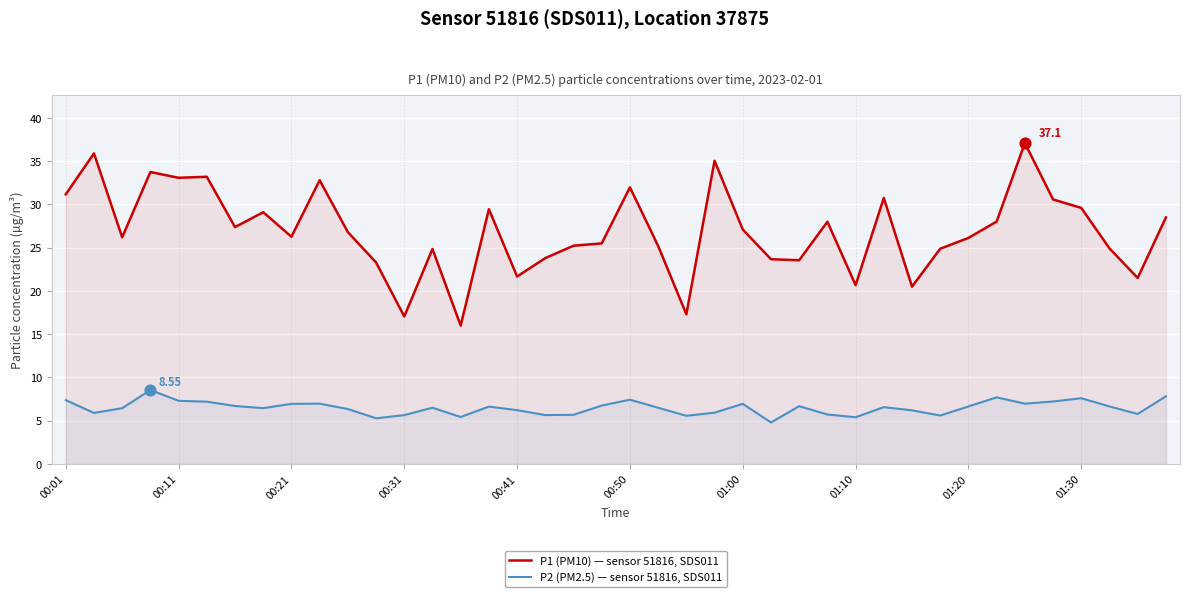

Which series has the largest Y range (max minus min)?

P1 (PM10) — sensor 51816, SDS011